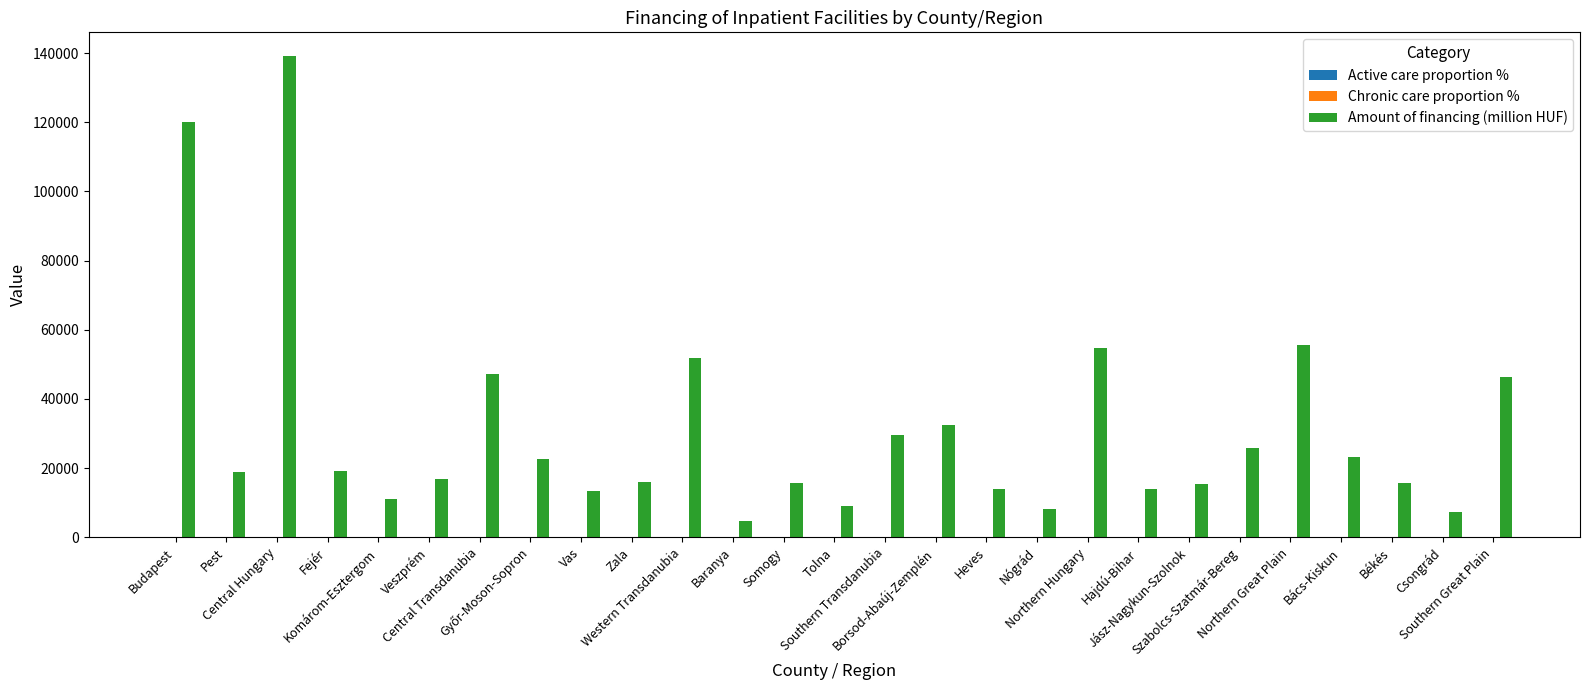

How many groups of bars are there?

27